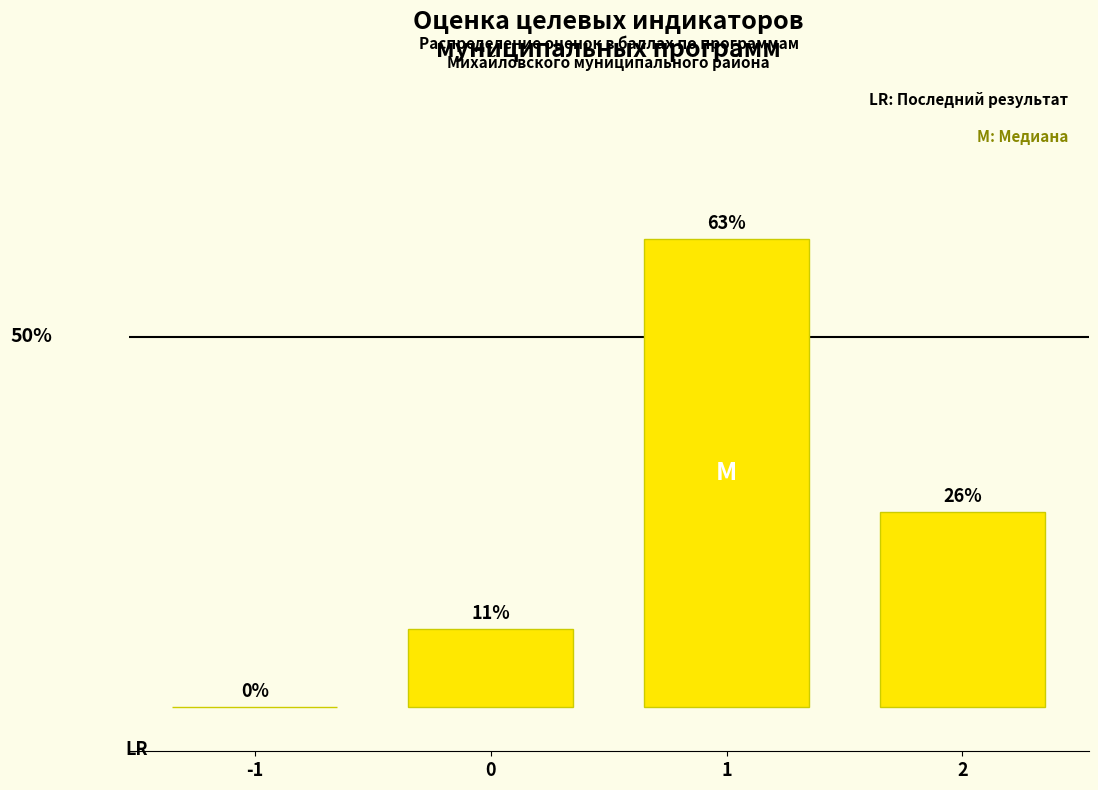

The value at 1 is 63.2. True or false?

True